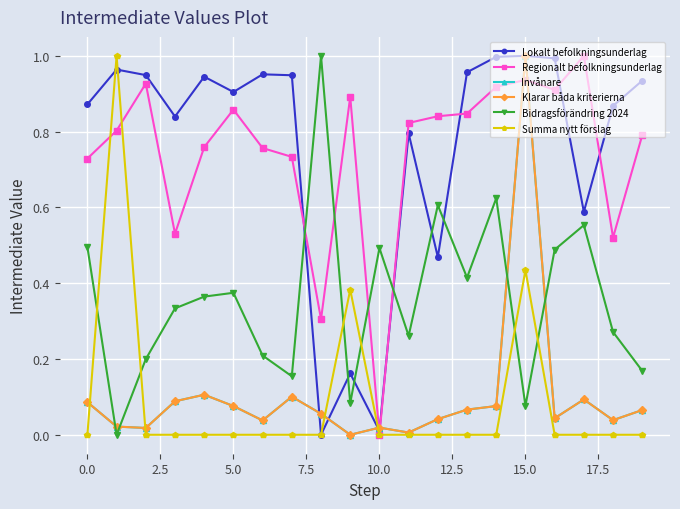

Reading right to left, extract all data points from this chart.

Lokalt befolkningsunderlag: 0.9	0.9	0.6	1.0	1.0	1.0	1.0	0.5	0.8	0.0	0.2	0.0	0.9	1.0	0.9	0.9	0.8	0.9	1.0	0.9
Regionalt befolkningsunderlag: 0.8	0.5	1.0	0.9	0.9	0.9	0.8	0.8	0.8	0.0	0.9	0.3	0.7	0.8	0.9	0.8	0.5	0.9	0.8	0.7
Invånare: 0.1	0.0	0.1	0.0	1.0	0.1	0.1	0.0	0.0	0.0	0.0	0.1	0.1	0.0	0.1	0.1	0.1	0.0	0.0	0.1
Klarar båda kriterierna: 0.1	0.0	0.1	0.0	1.0	0.1	0.1	0.0	0.0	0.0	0.0	0.1	0.1	0.0	0.1	0.1	0.1	0.0	0.0	0.1
Bidragsförändring 2024: 0.2	0.3	0.6	0.5	0.1	0.6	0.4	0.6	0.3	0.5	0.1	1.0	0.2	0.2	0.4	0.4	0.3	0.2	0.0	0.5
Summa nytt förslag: 0.0	0.0	0.0	0.0	0.4	0.0	0.0	0.0	0.0	0.0	0.4	0.0	0.0	0.0	0.0	0.0	0.0	0.0	1.0	0.0